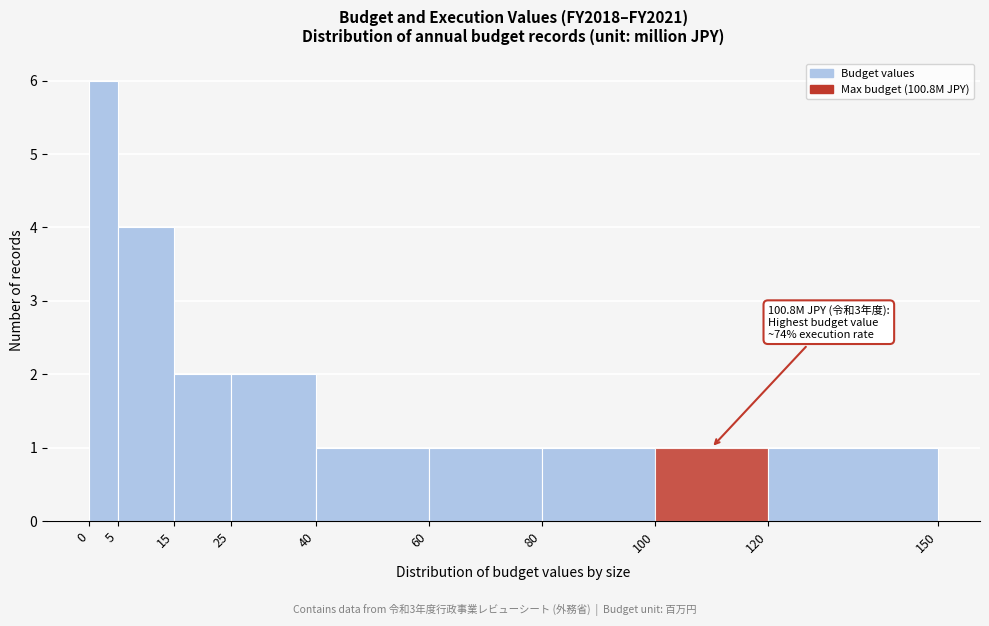

Over which range of the x-axis is the bar tallest?

0 to 5